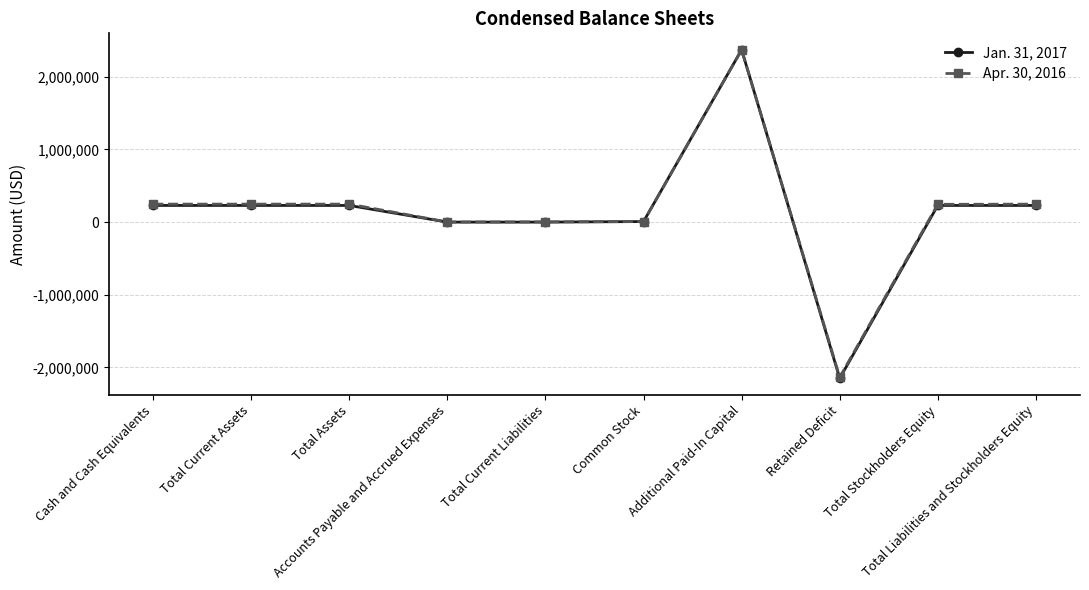

What is the value of the Jan. 31, 2017 point at the 8th from the left?

-2150651